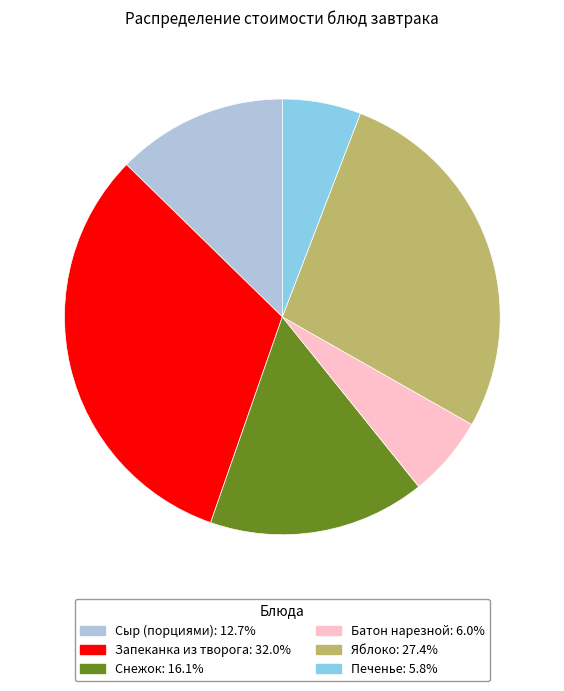

How many segments does this pie chart have?

6